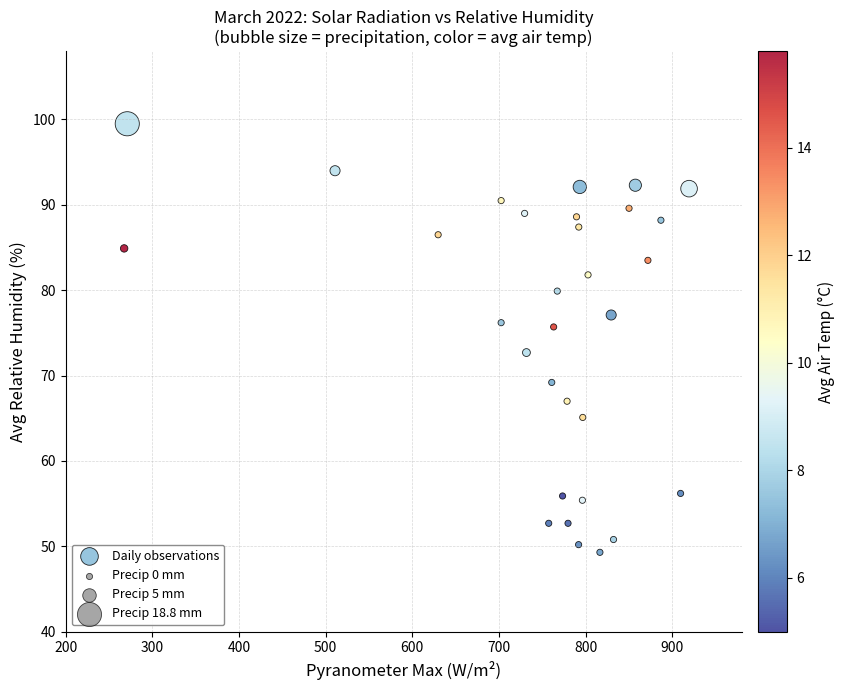

What is the range of X values (max minus min)?

652.0